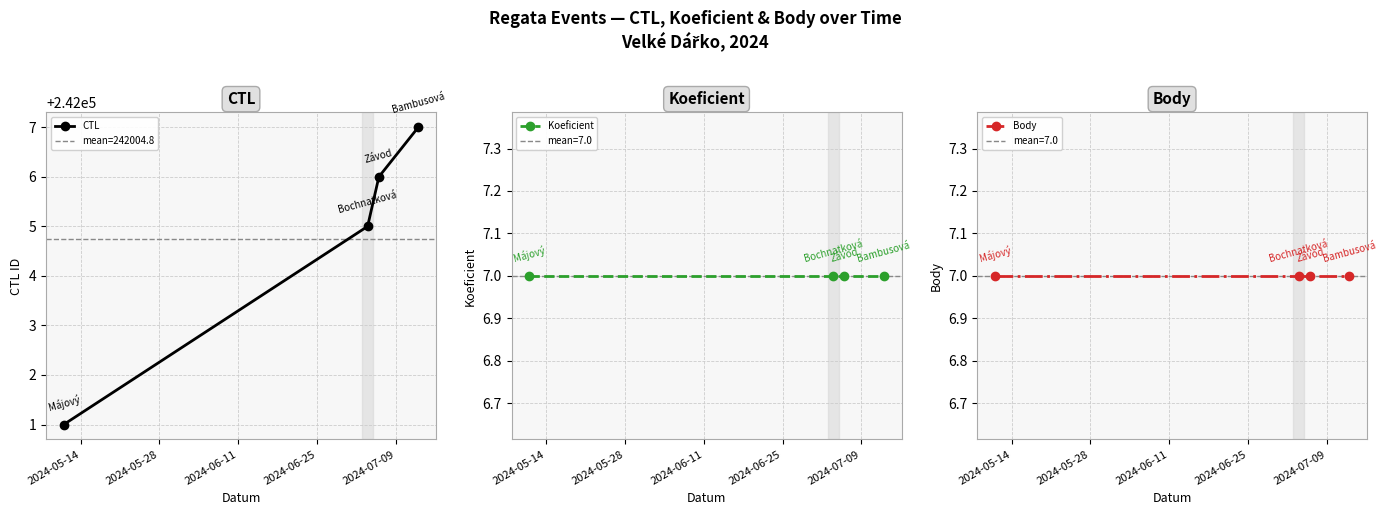

What is the value of the CTL point at the 3rd from the left?

242006